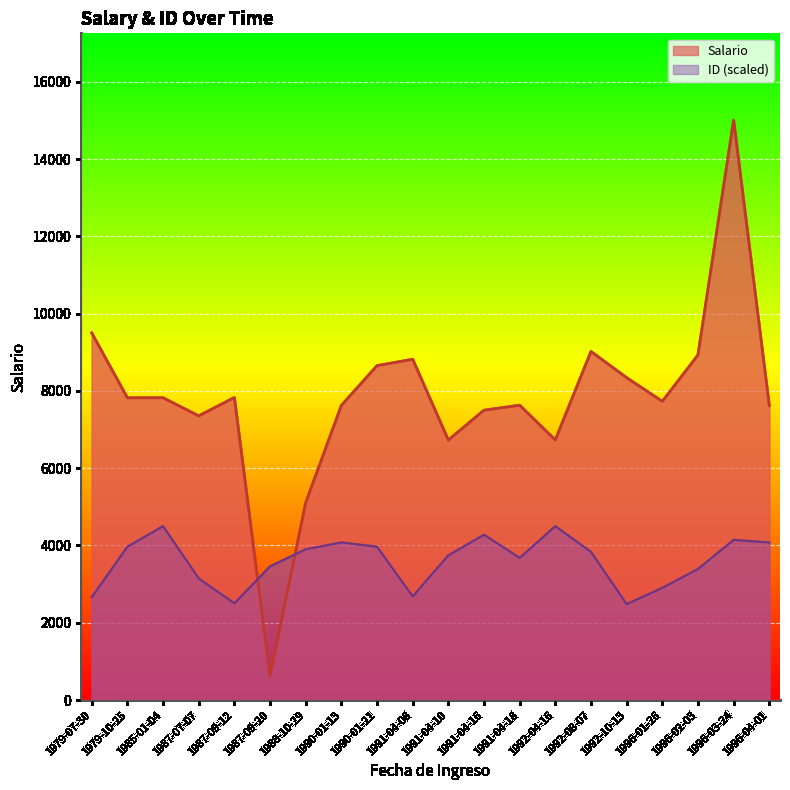

How many distinct data groups are displayed?

2